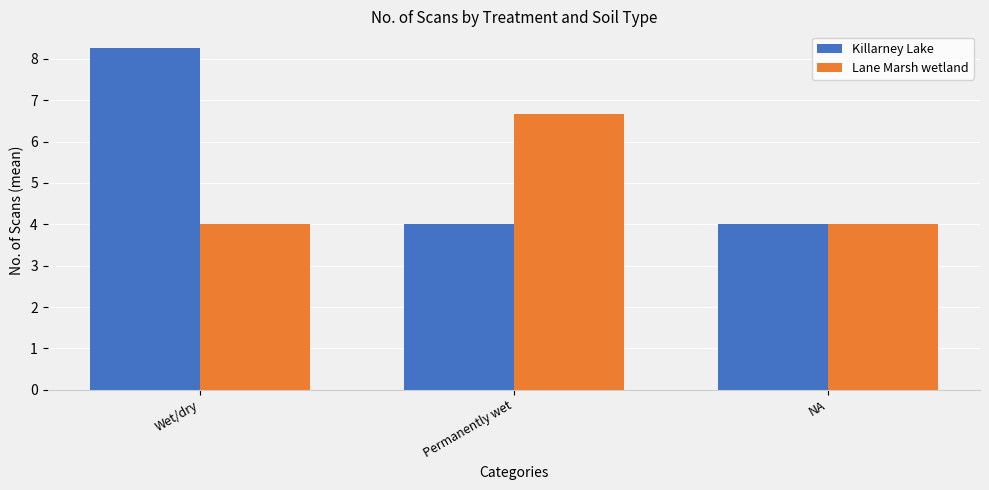

What is the sum of all Lane Marsh wetland values?

14.7